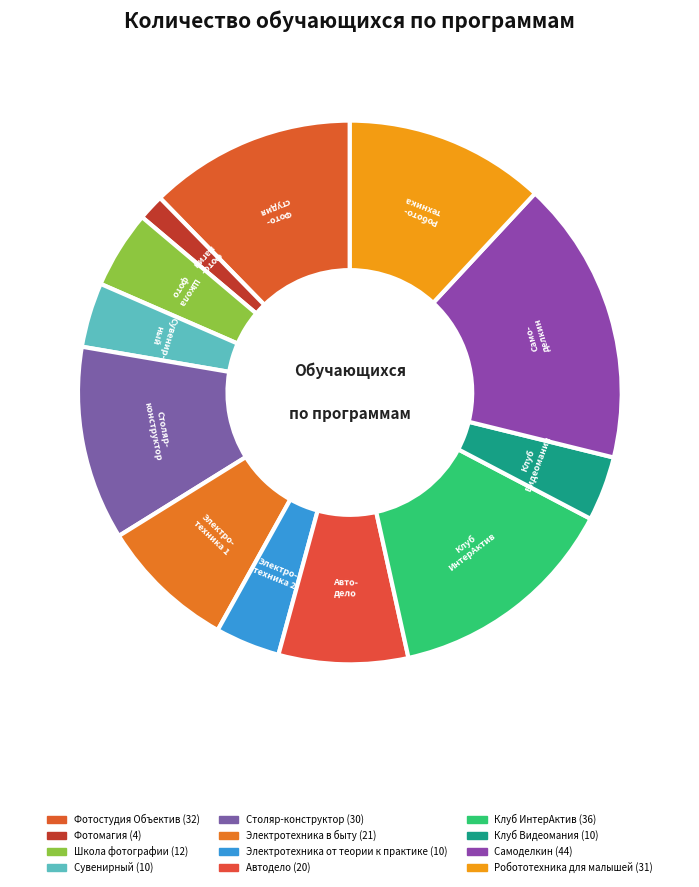

What is the ratio of the value at Клуб Видеомания to the value at Фото- студия?

0.3